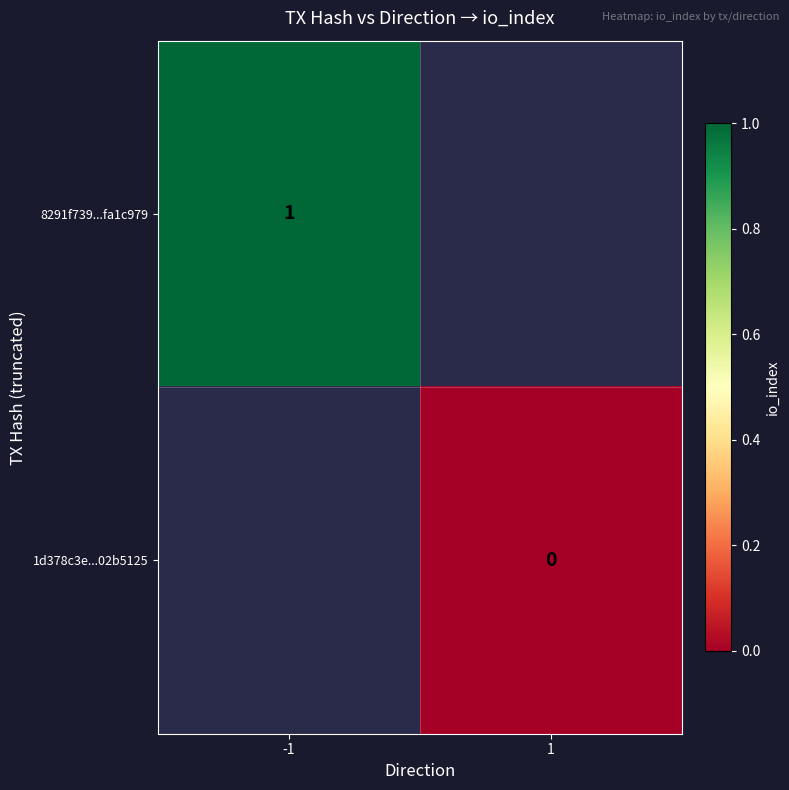

Is the value of 1d378c3e...02b5125 at 1 greater than the value of 8291f739...fa1c979 at -1?

No